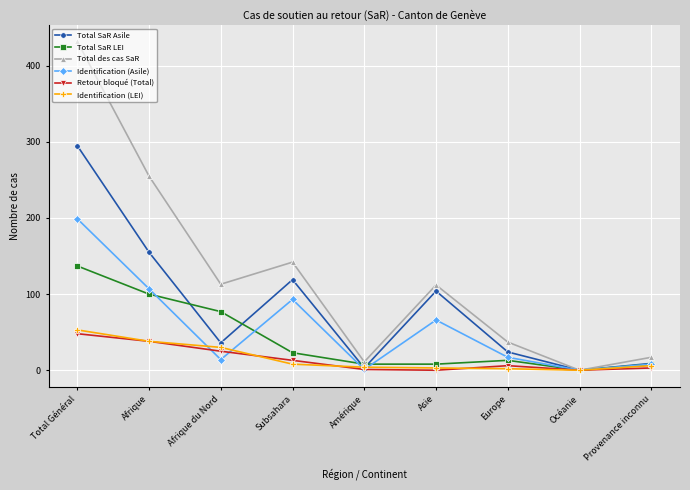

Which category has the highest value in the Retour bloqué (Total) series?

Total Général